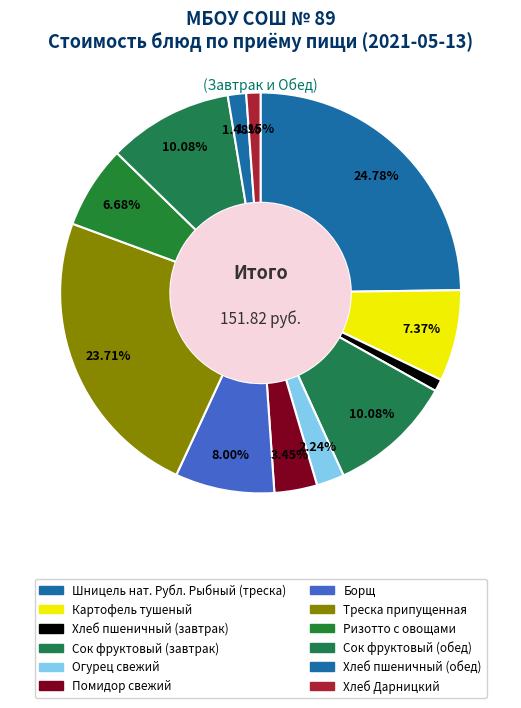

To the nearest percent, what percentage of the pie is Сок фруктовый (завтрак)?

10%